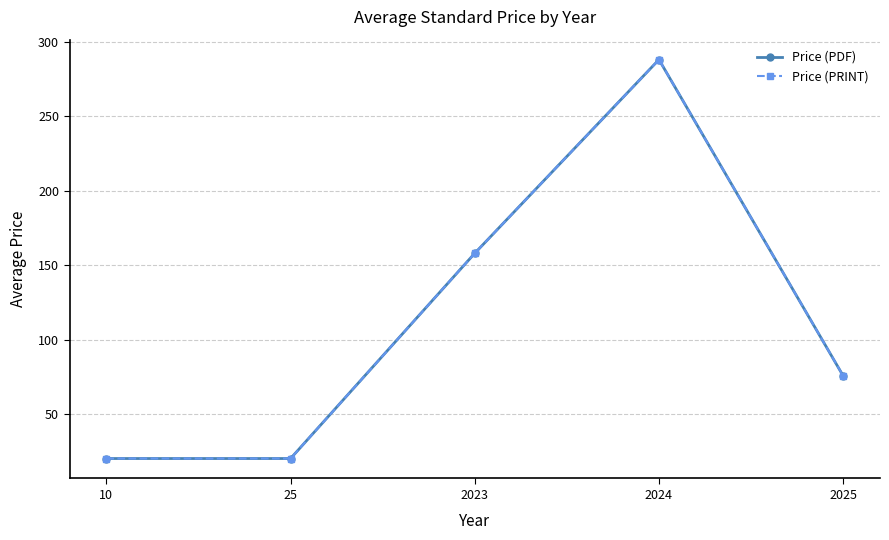

The value of Price (PRINT) at 2025 is 75.6. True or false?

True